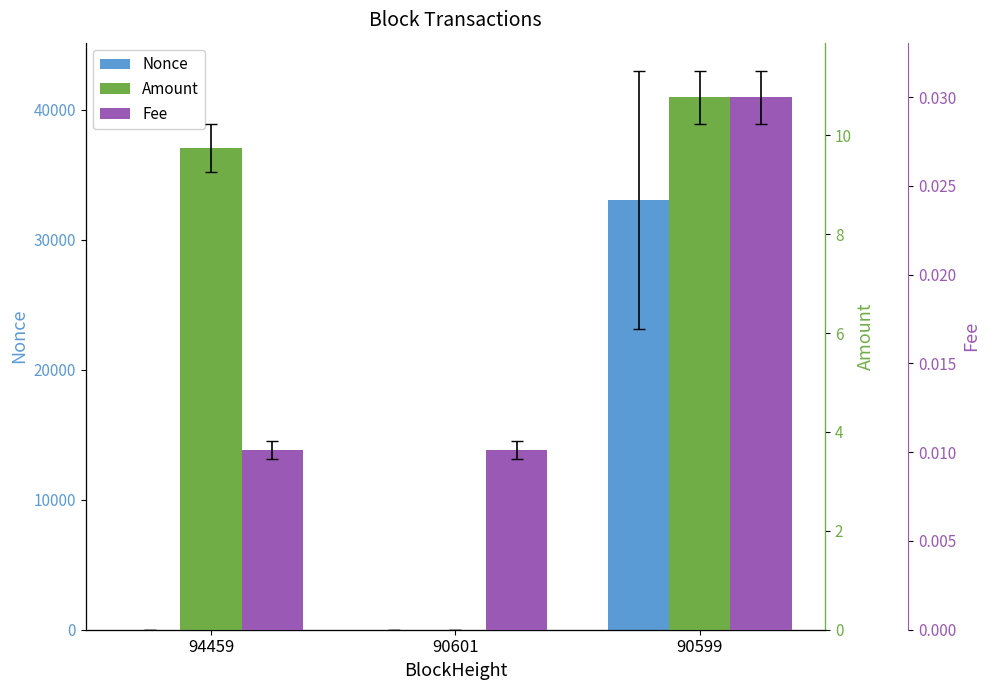

Reading left to right, what are all the values shown in this chart?

Nonce: 94459=1.0	90601=0.0	90599=33099.0
Amount: 94459=9.7	90601=0.0	90599=10.8
Fee: 94459=0.0	90601=0.0	90599=0.0